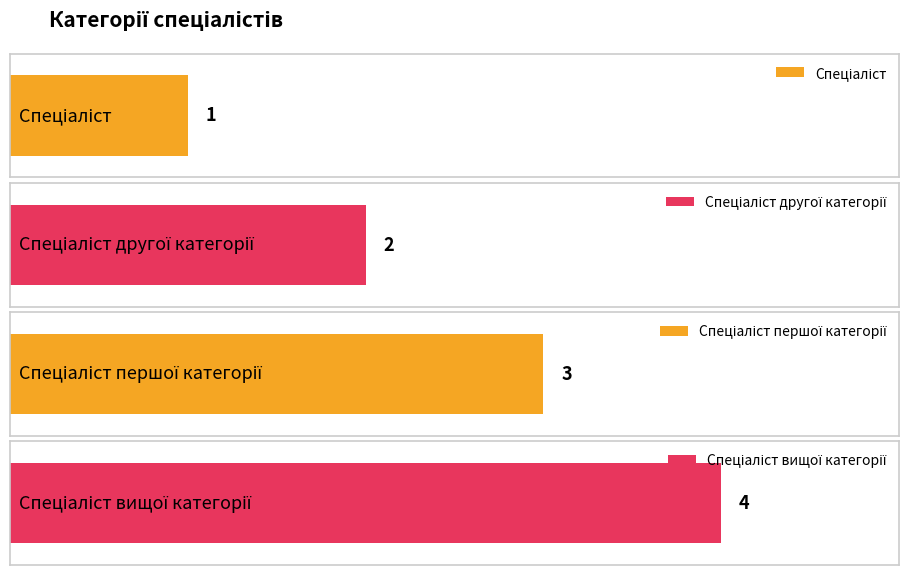

The value at Спеціаліст першої категорії is 3. True or false?

True